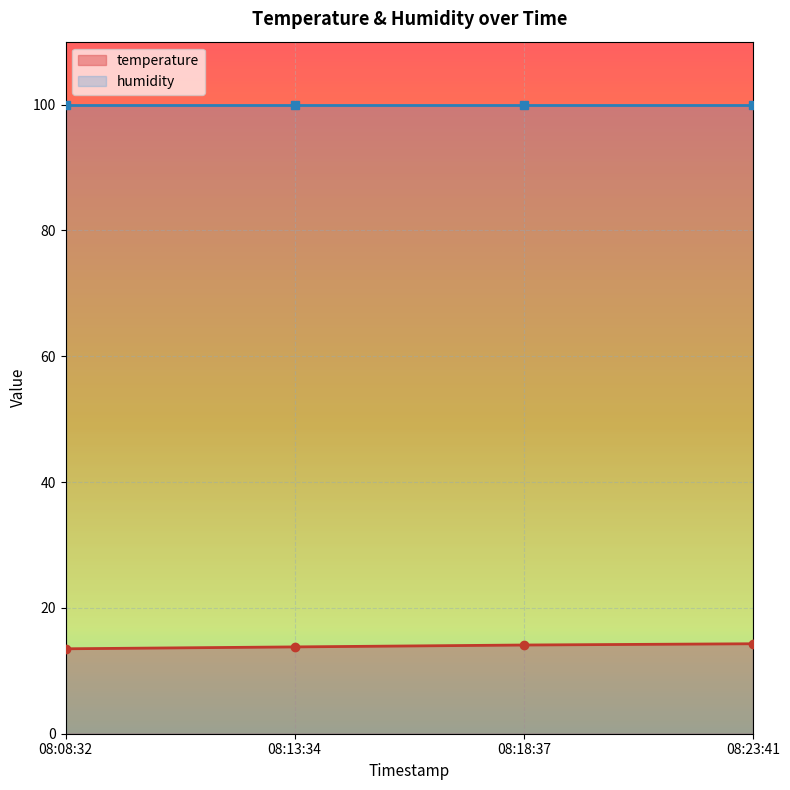

Which has a higher value, 08:23:41 or 08:18:37?

08:23:41